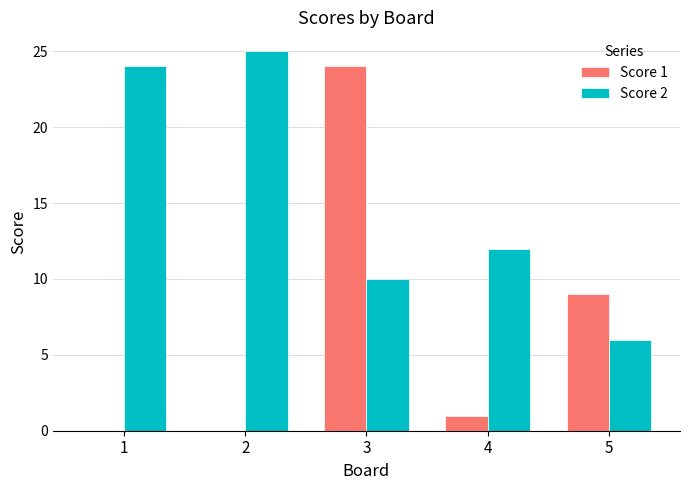

What is the greatest value displayed?

25